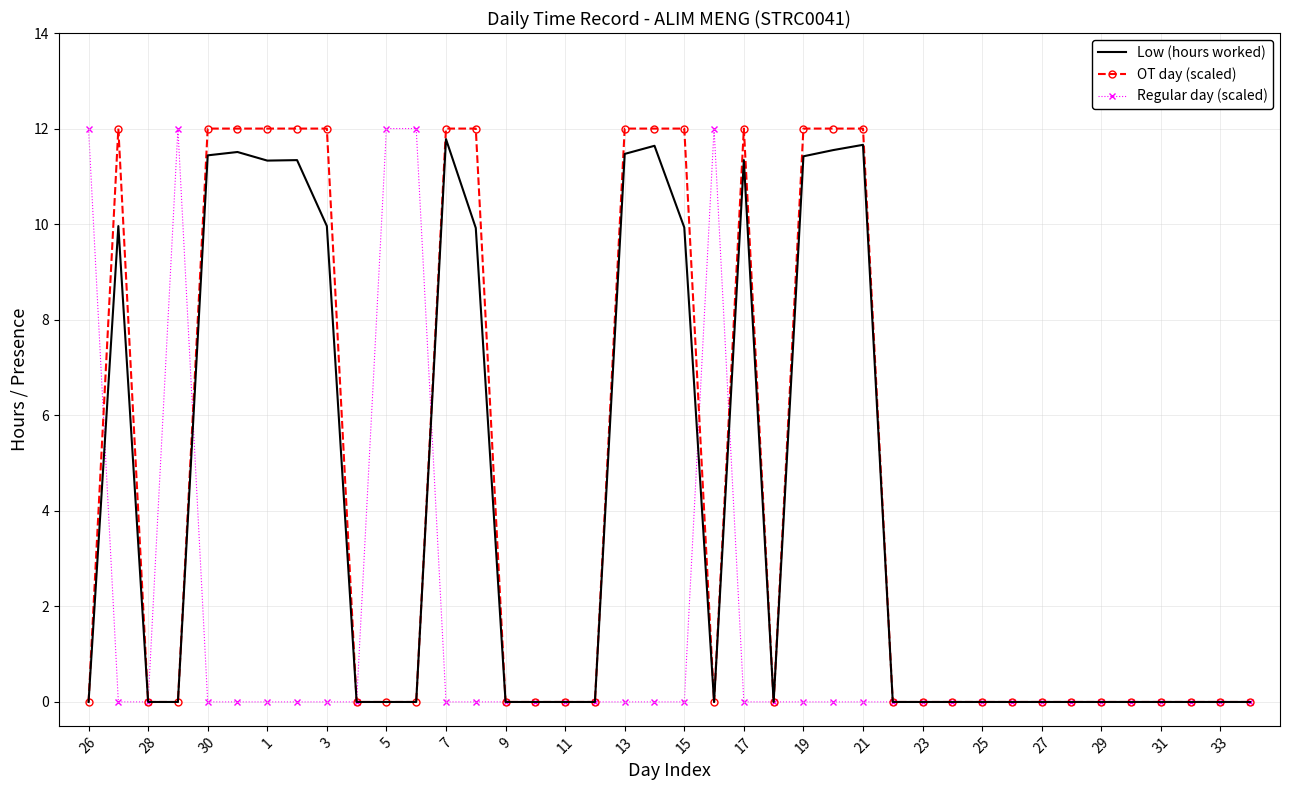

What is the maximum value for Low (hours worked)?

11.8